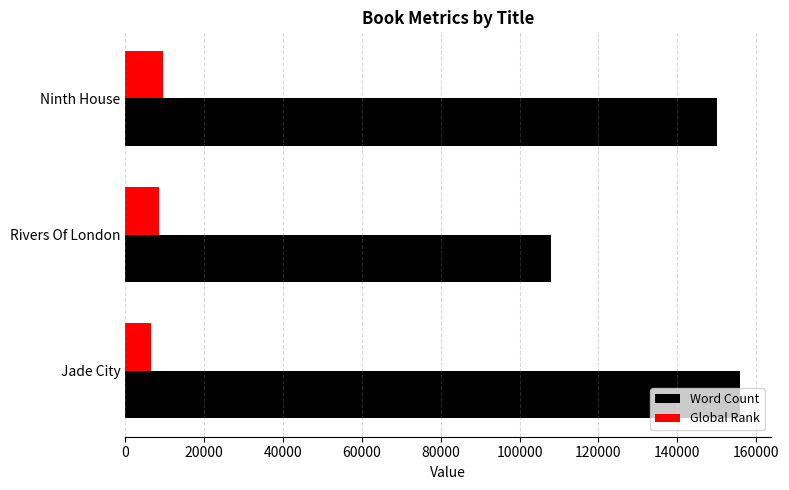

Which series has the widest spread of values?

Word Count